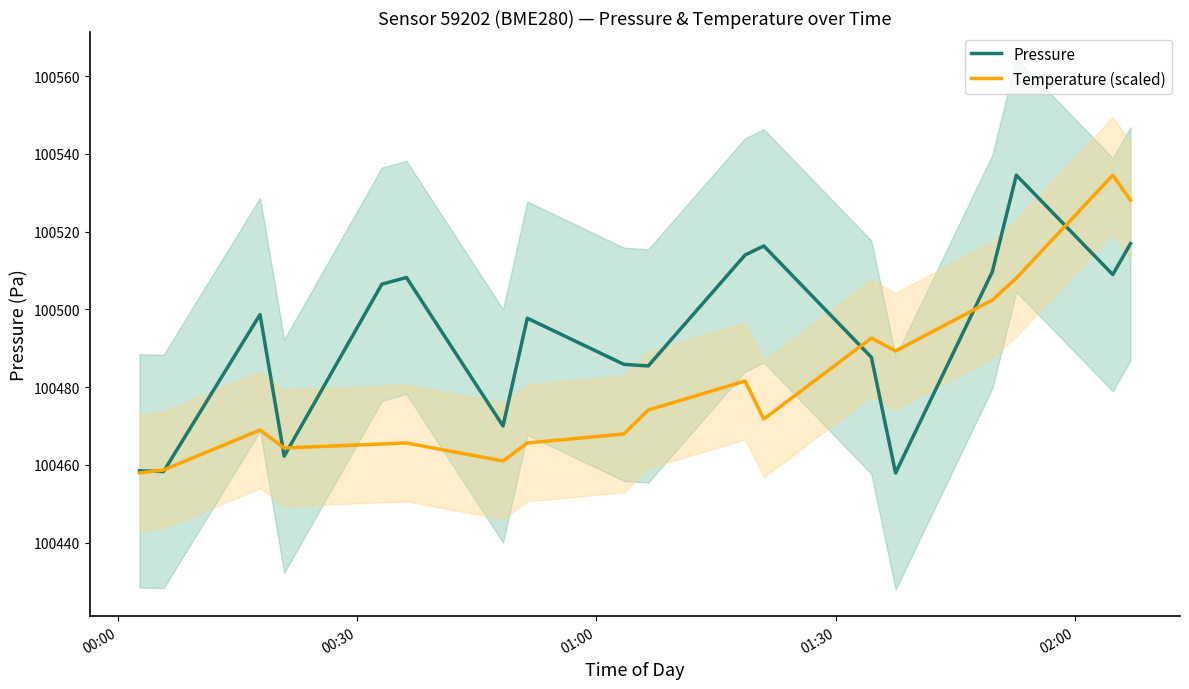

Rank the series by their average value, from highest to lowest.

Pressure, Temperature (scaled)